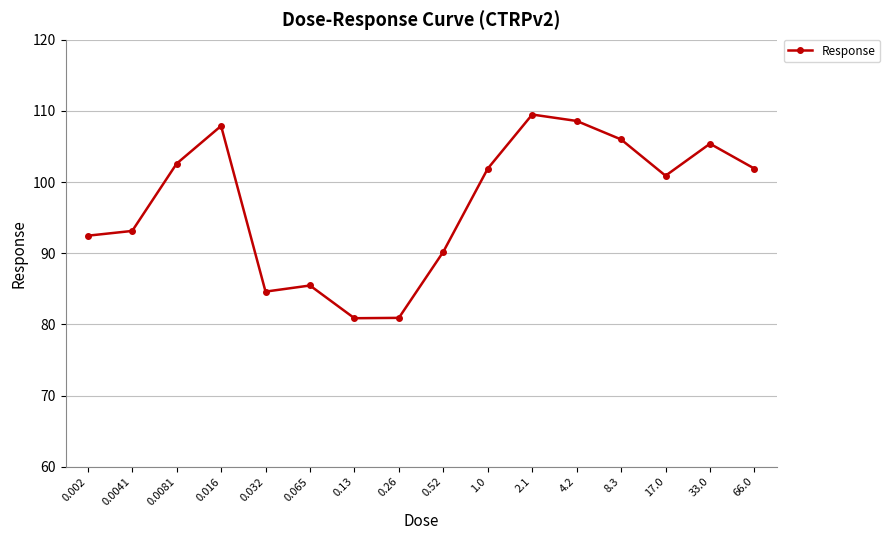

What is the difference between the values at 0.26 and 0.032?

3.7